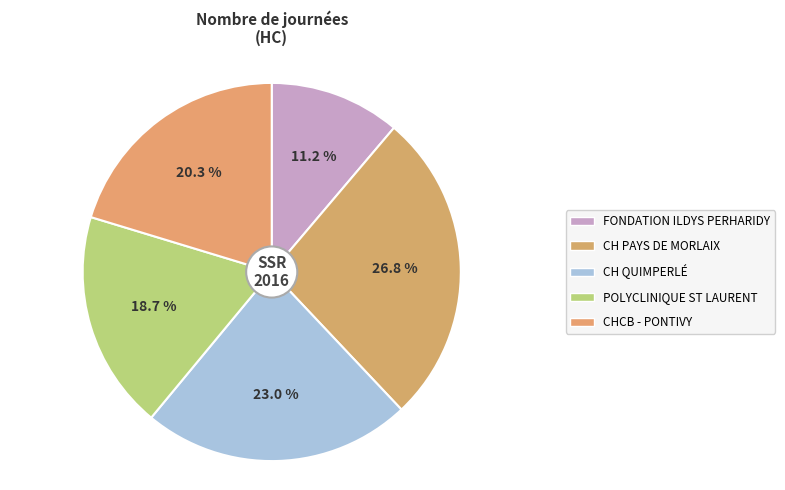

Count the number of slices in the pie.

5